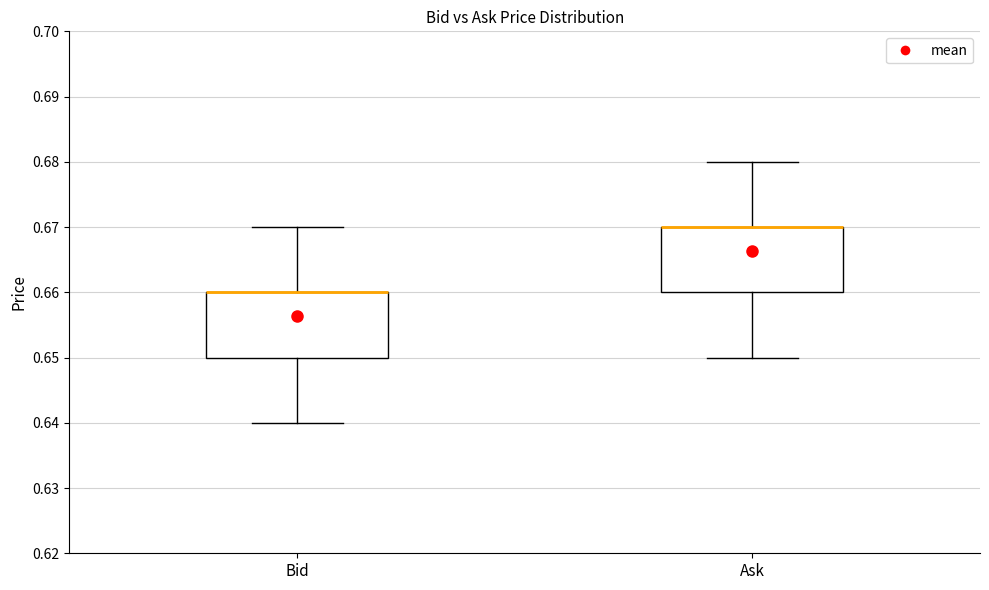

Where is the upper edge of the box for Bid on the y-axis? The values are not printed on the chart, so give them approximately, as read against the axis.

0.66